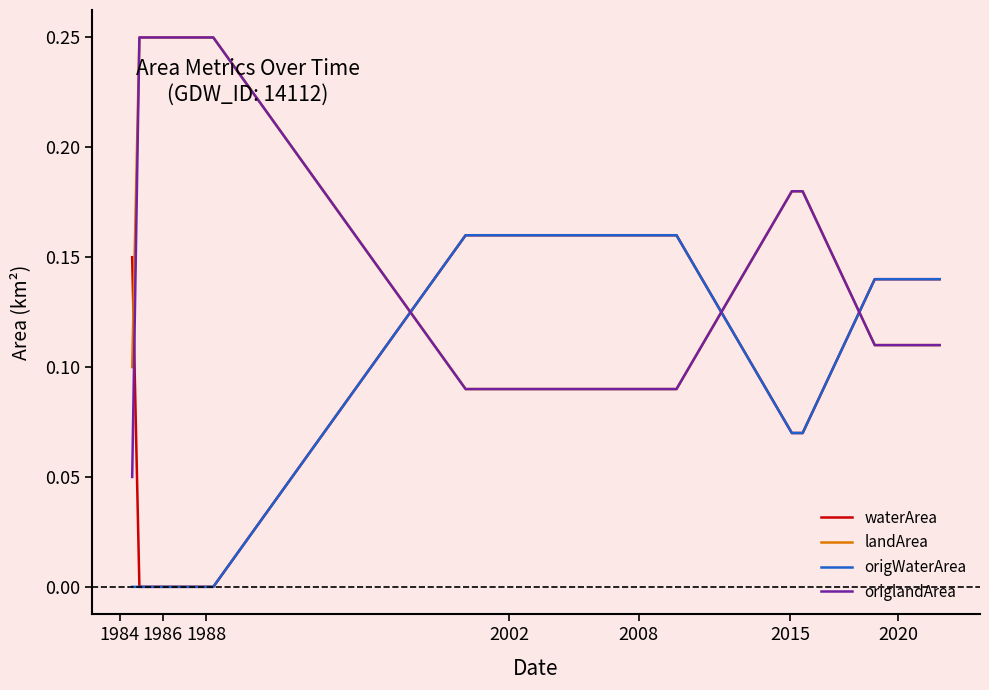

True or false: landArea and waterArea cross at least once.

True